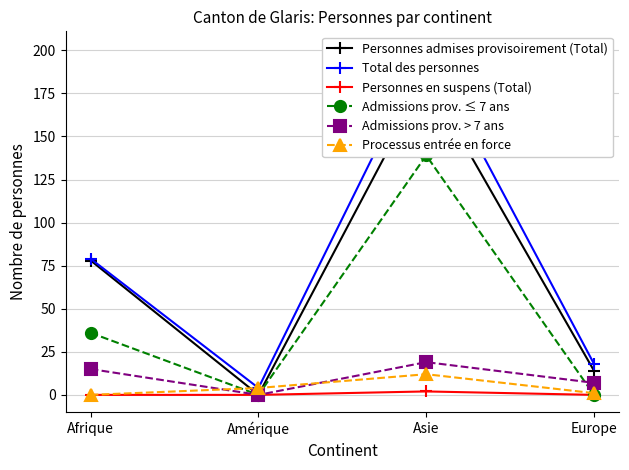

Reading right to left, what are all the values shown in this chart?

Personnes admises provisoirement (Total): 14	184	0	78
Total des personnes: 18	201	4	79
Personnes en suspens (Total): 0	2	0	0
Admissions prov. ≤ 7 ans: 0	139	0	36
Admissions prov. > 7 ans: 7	19	0	15
Processus entrée en force: 1	12	4	0